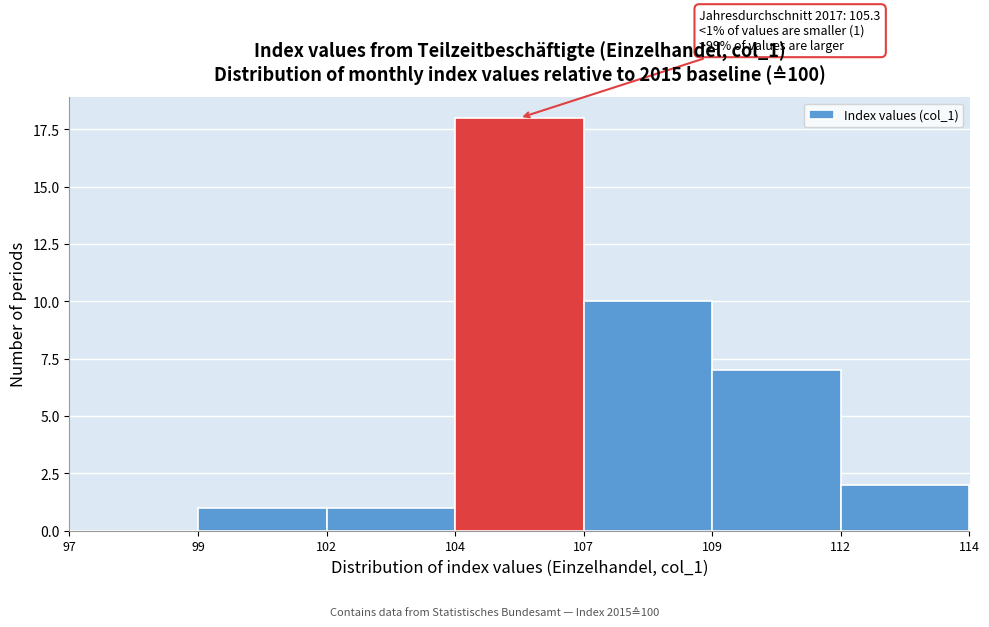

Reading left to right, list all the values displayed in this chart.

97=0	99=1	102=1	104=18	107=10	109=7	112=2